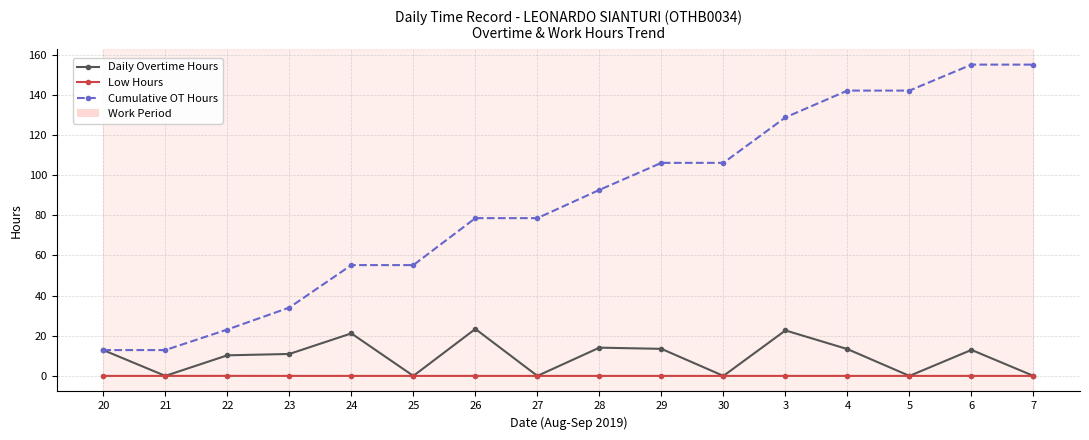

True or false: Low Hours and Cumulative OT Hours intersect in this chart.

False